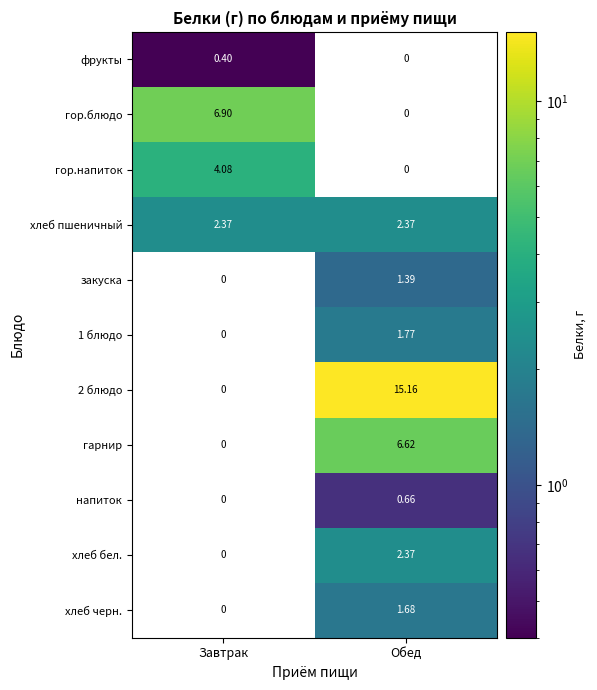

How many values in 1 блюдо are above zero?

1